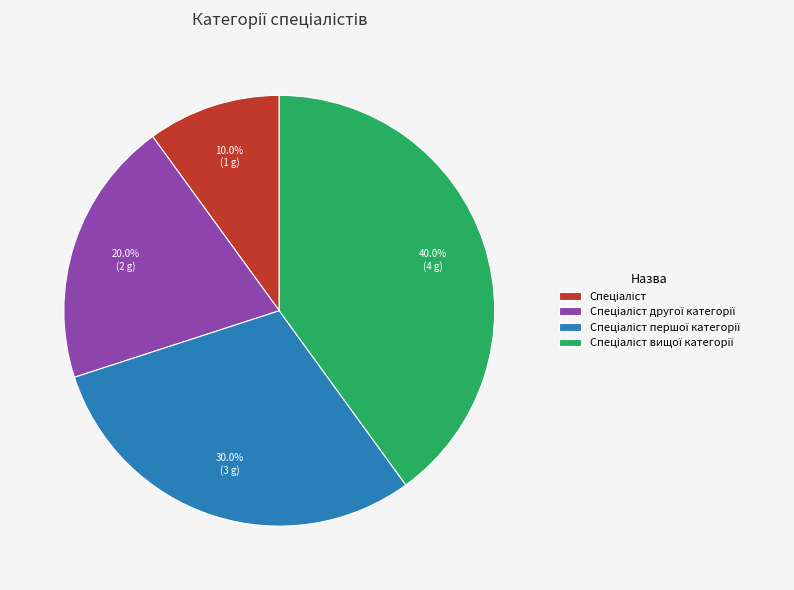

Is there any slice that represents more than half of the pie?

No